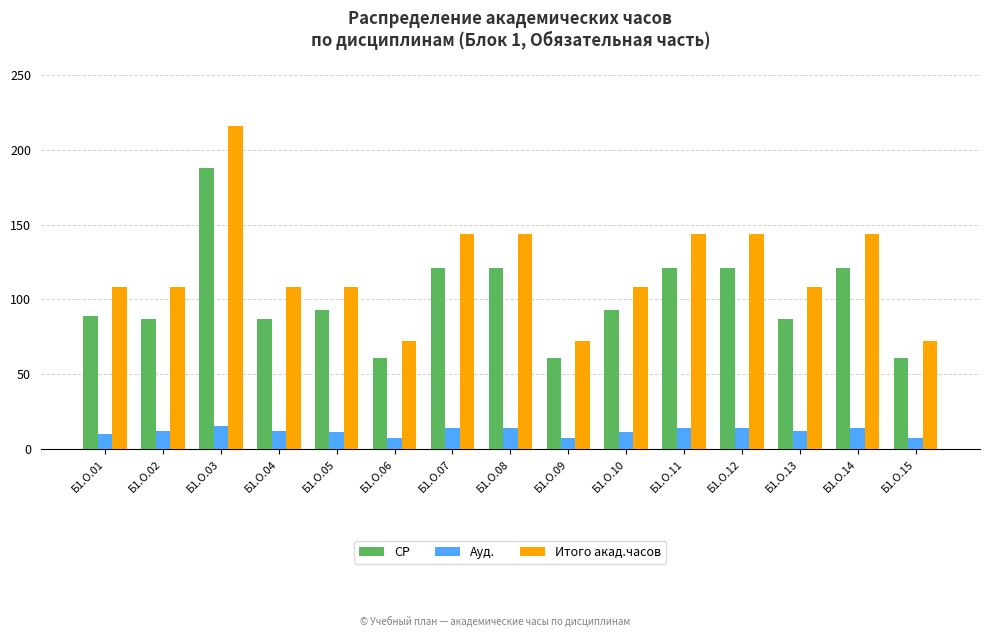

Does the chart contain stacked bars?

No